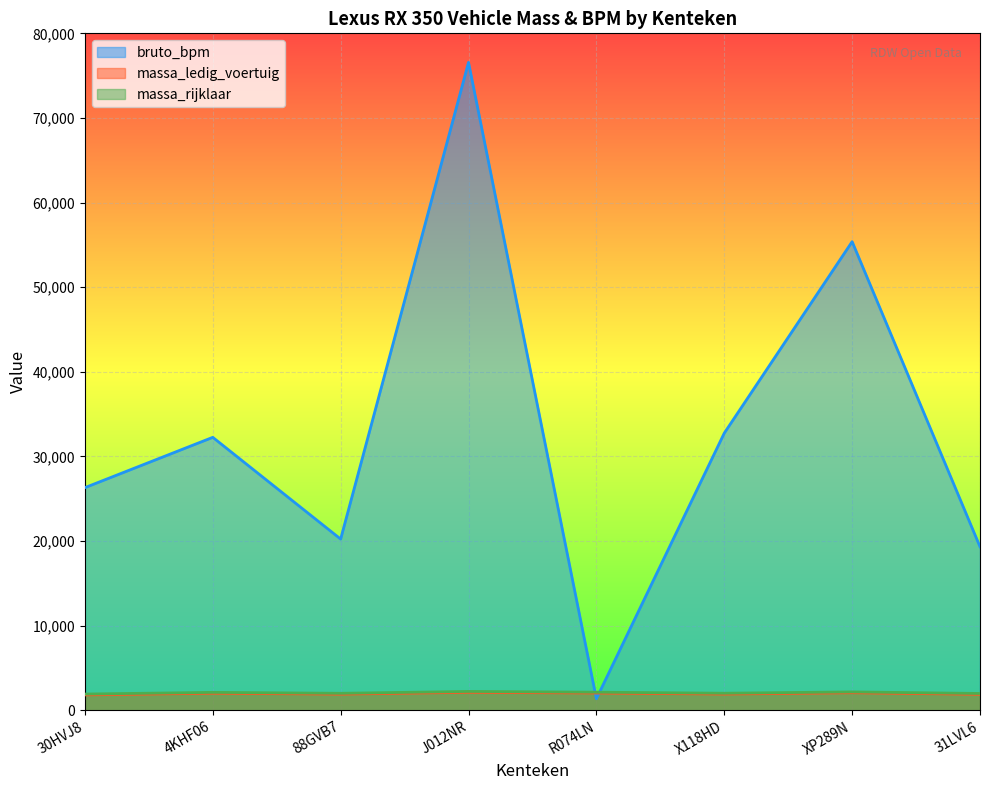

What is the difference between the massa_rijklaar values at 30HVJ8 and X118HD?

99